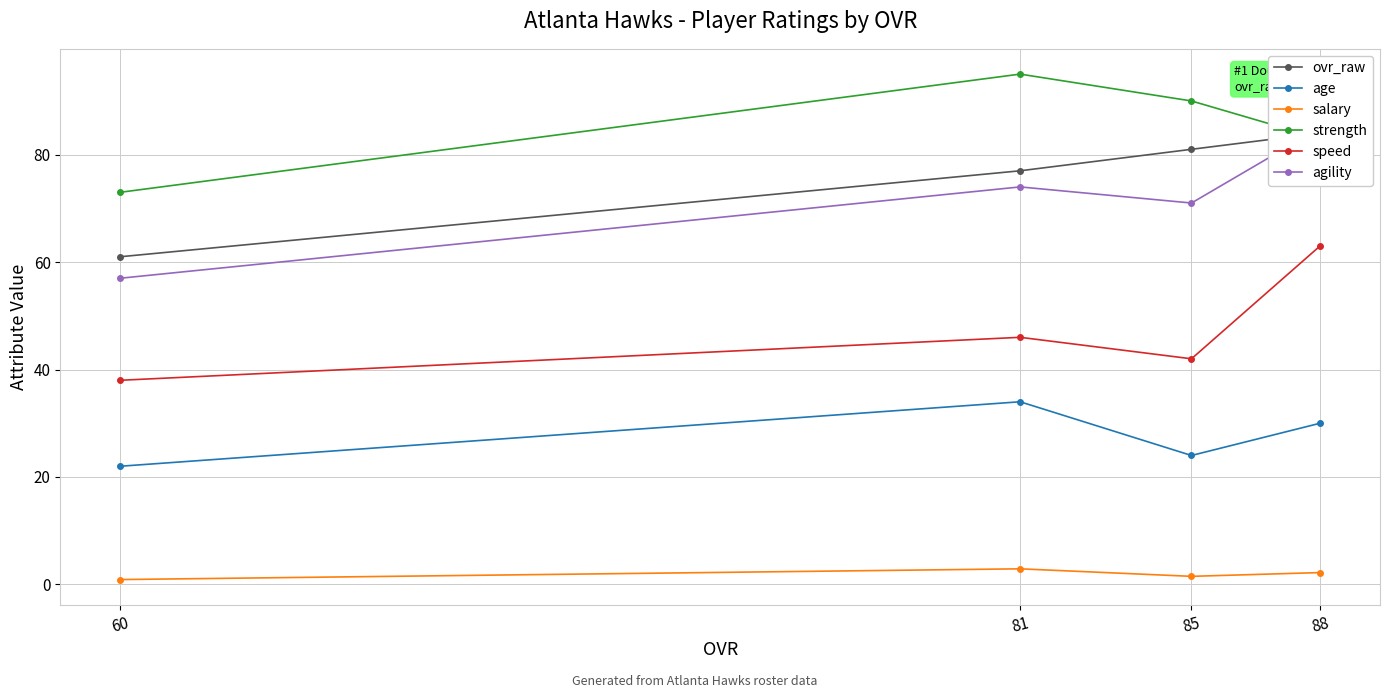

What is the difference between the maximum and second lowest values in the ovr_raw series?

7.0